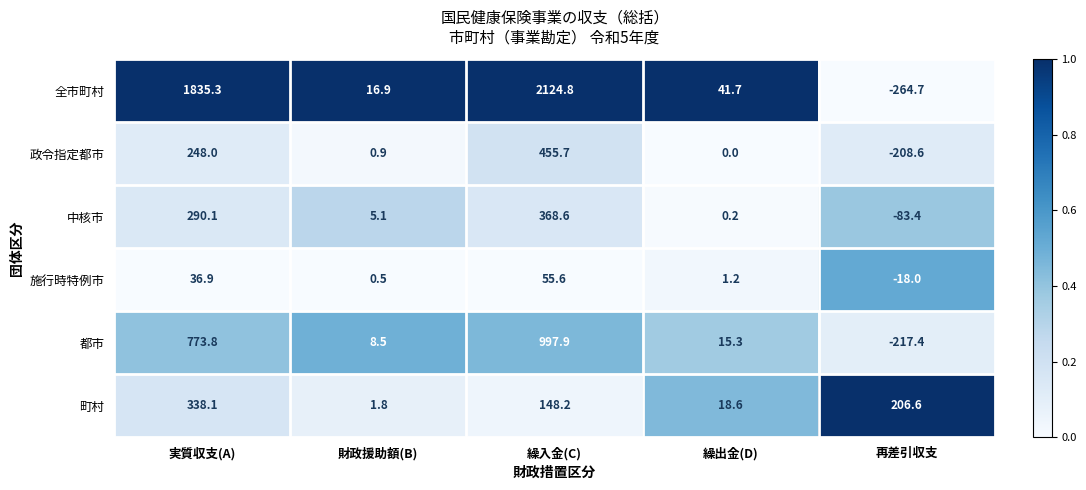

Which category has the lowest value across all series?

再差引収支